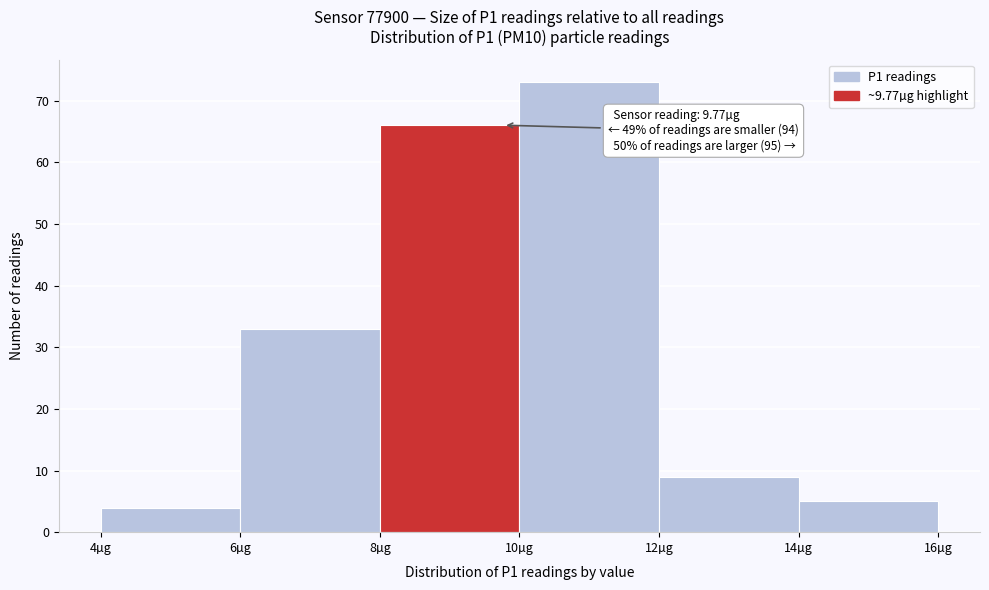

Over which range of the x-axis is the bar tallest?

10 to 12